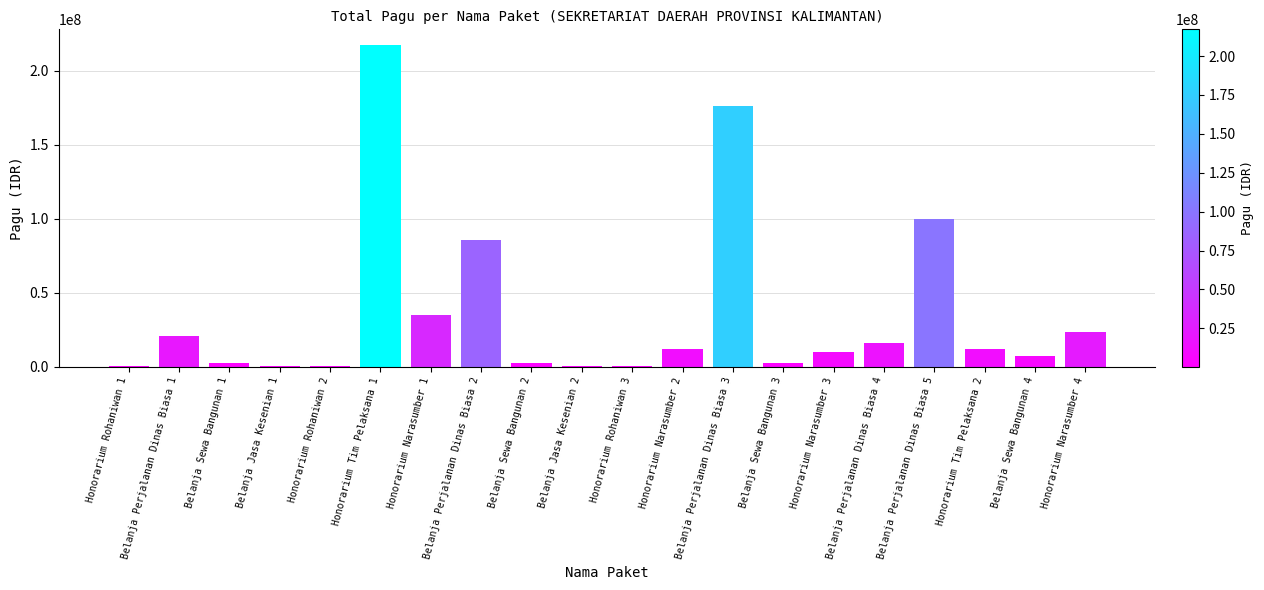

What is the sum of the values at Honorarium Narasumber 1 and Belanja Perjalanan Dinas Biasa 1?

55400000